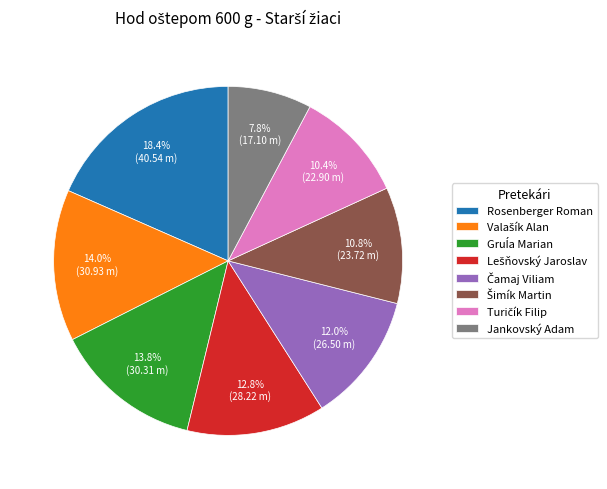

What is the largest slice in the pie chart?

Rosenberger Roman